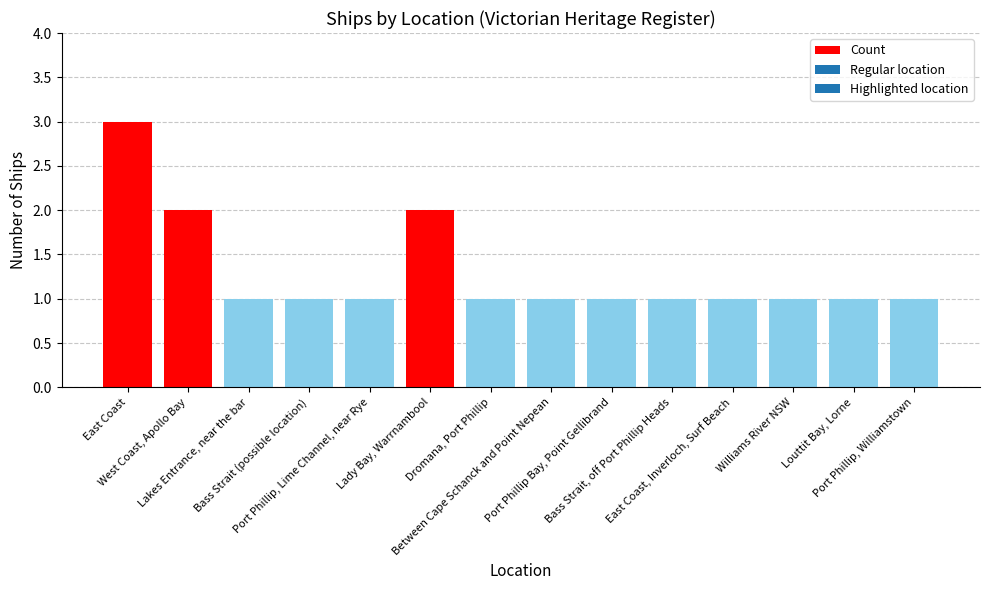

The value at Dromana, Port Phillip is 1. True or false?

True